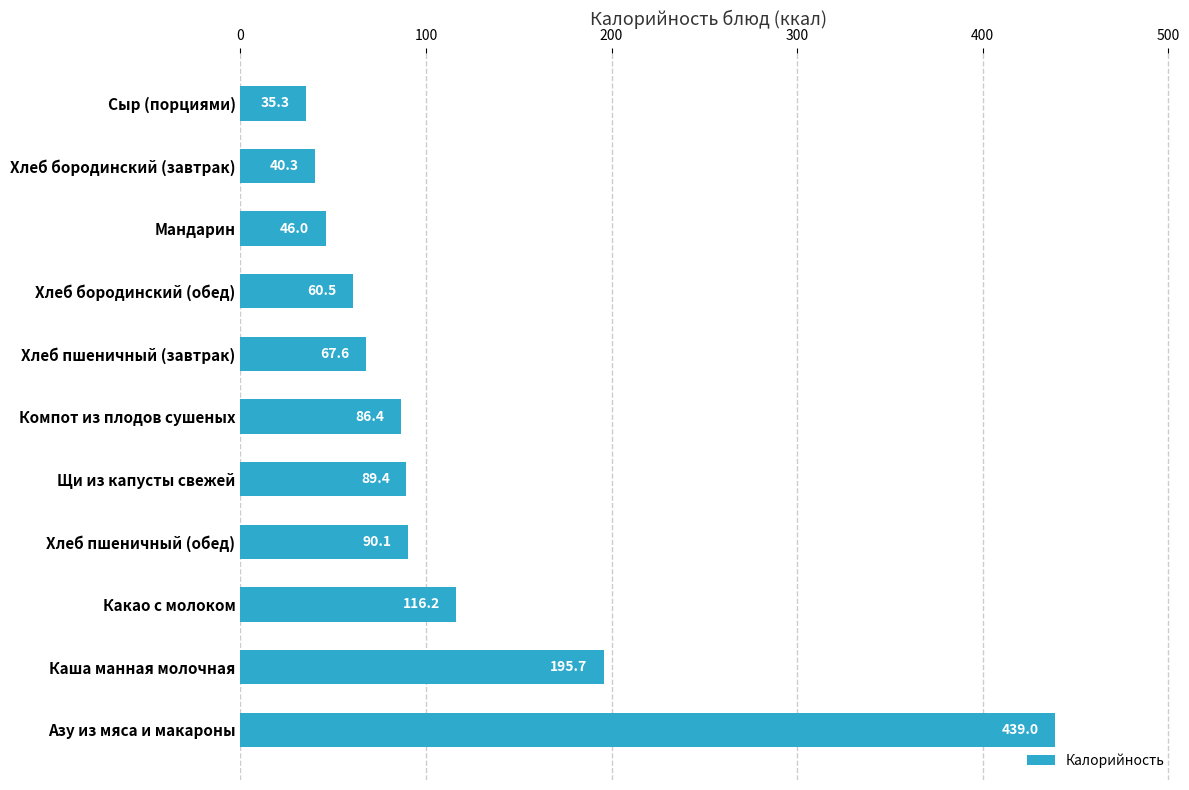

Reading top to bottom, transcribe all the data shown in this chart.

35.3	40.3	46.0	60.5	67.6	86.4	89.4	90.1	116.2	195.7	439.0